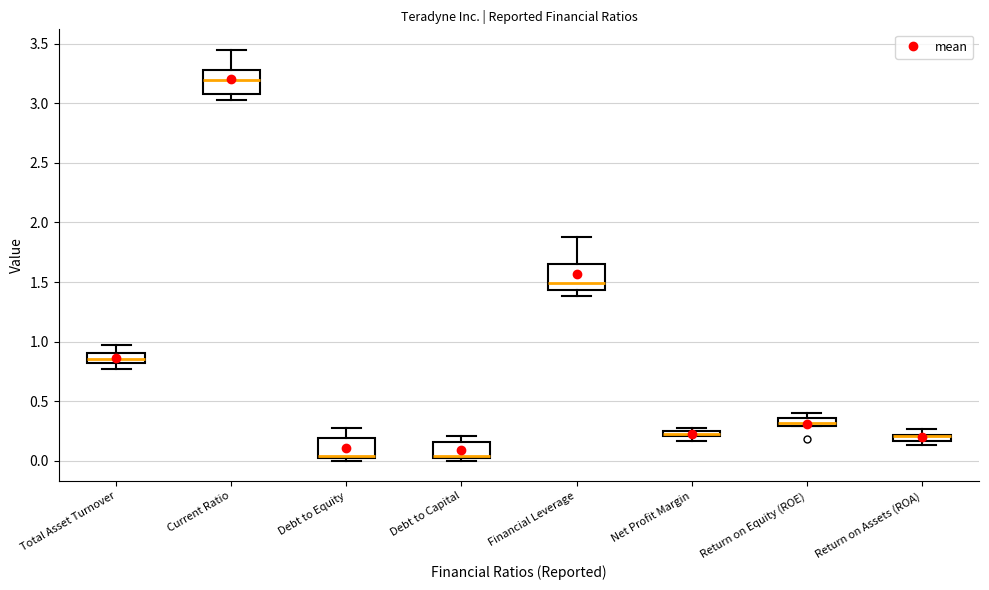

Where does the lower whisker of the box for Financial Leverage end on the y-axis? The values are not printed on the chart, so give them approximately, as read against the axis.

1.40